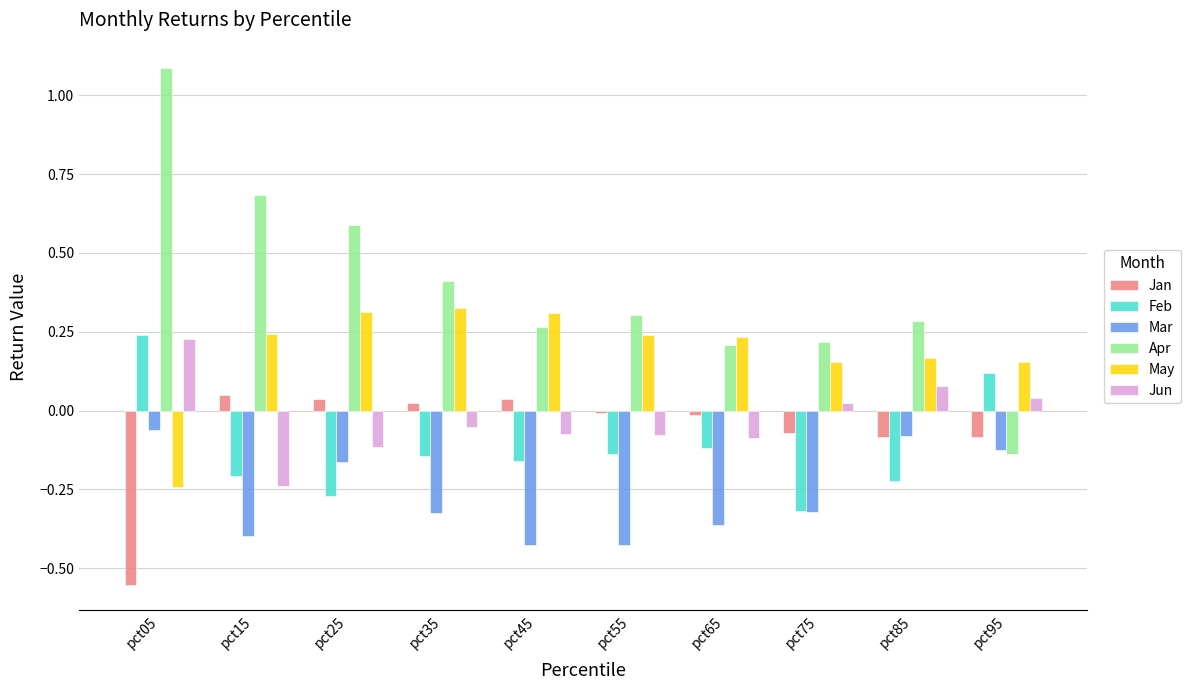

How many bars are there in each group?

6